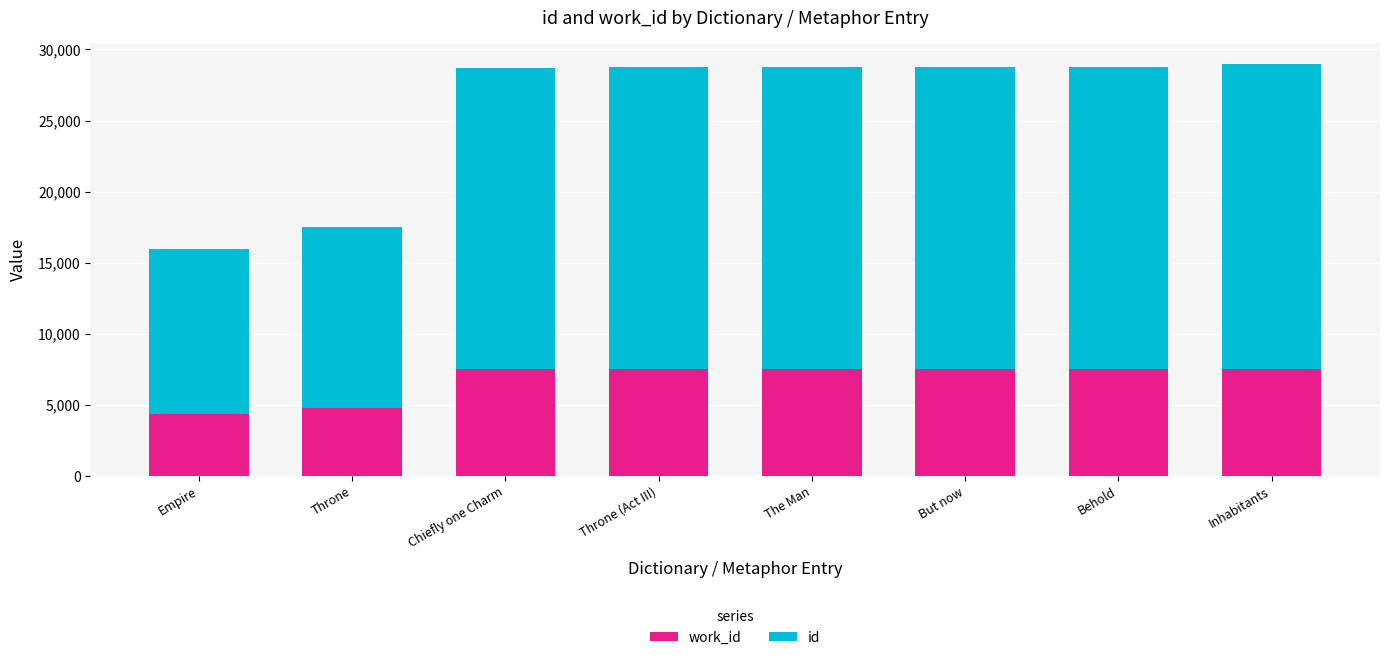

What is the total value across all series at Throne (Act III)?

28739